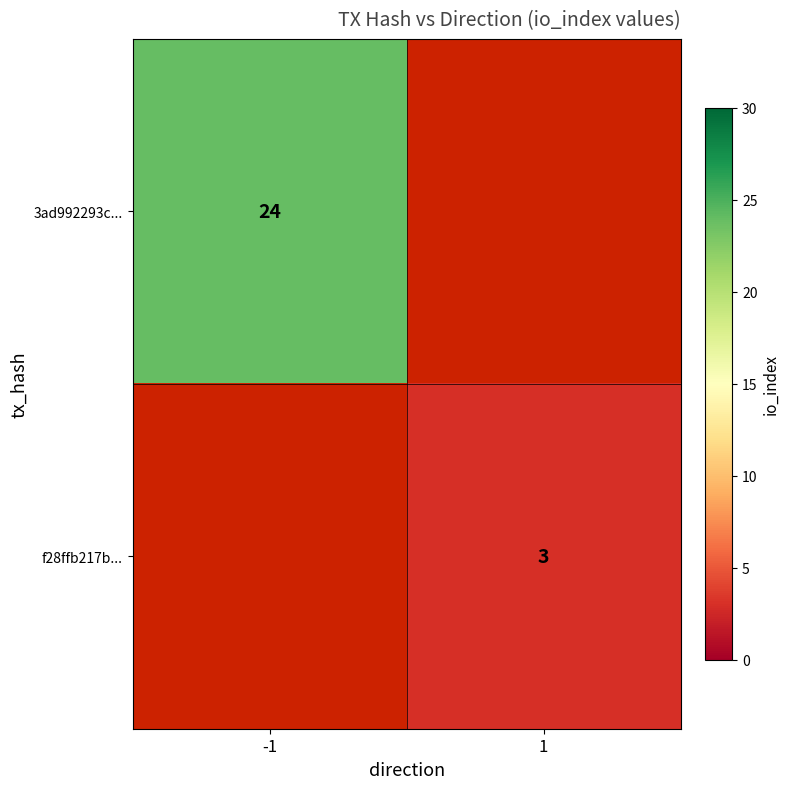

Which category has the highest value across all series?

-1